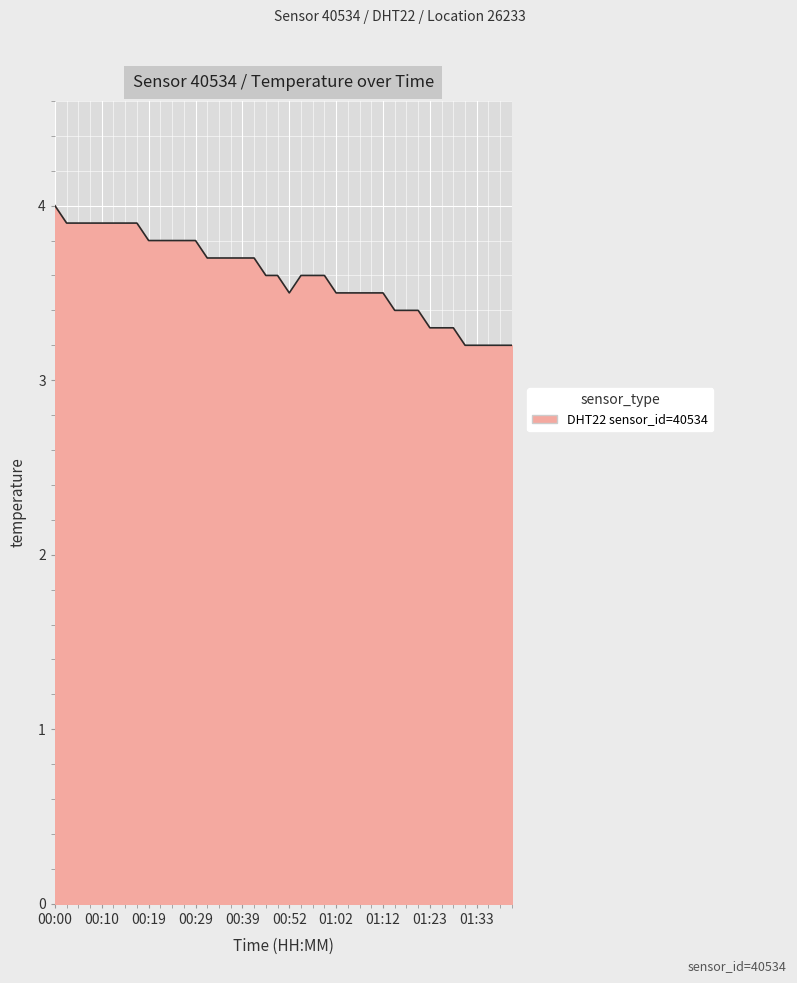

Does the chart display data point markers on the line(s)?

No